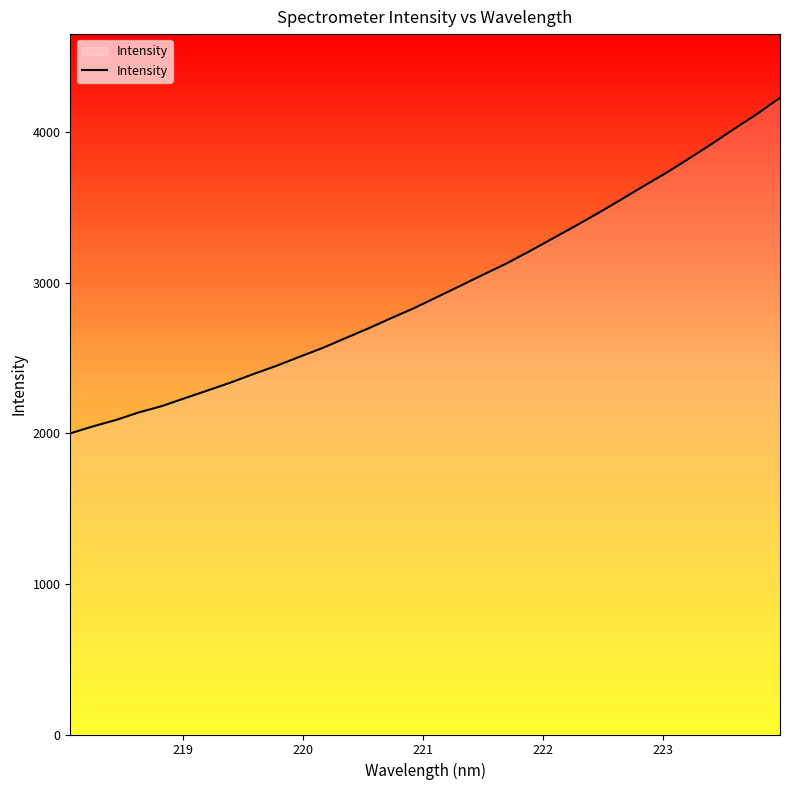

What is the difference between the maximum and minimum values?

2228.8